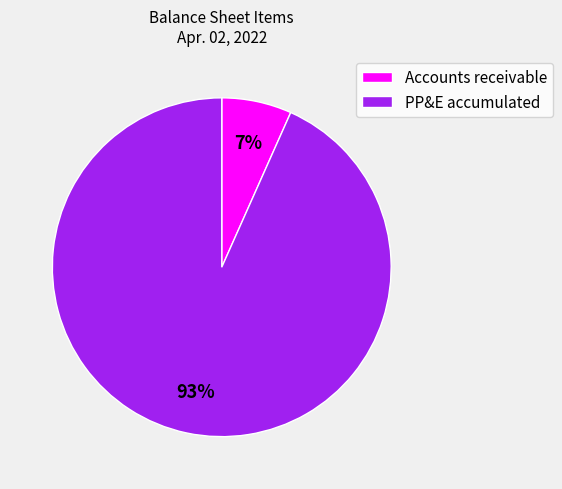

To the nearest percent, what is the average slice percentage?

50%